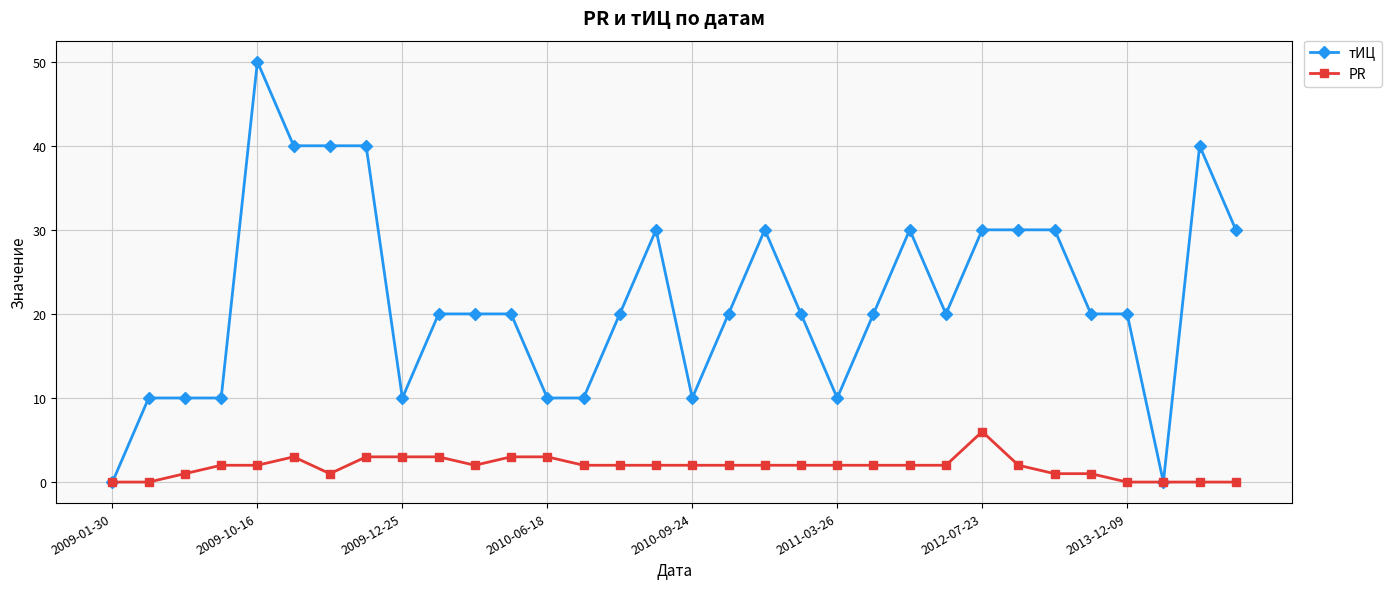

Which series has the largest range (max minus min)?

тИЦ